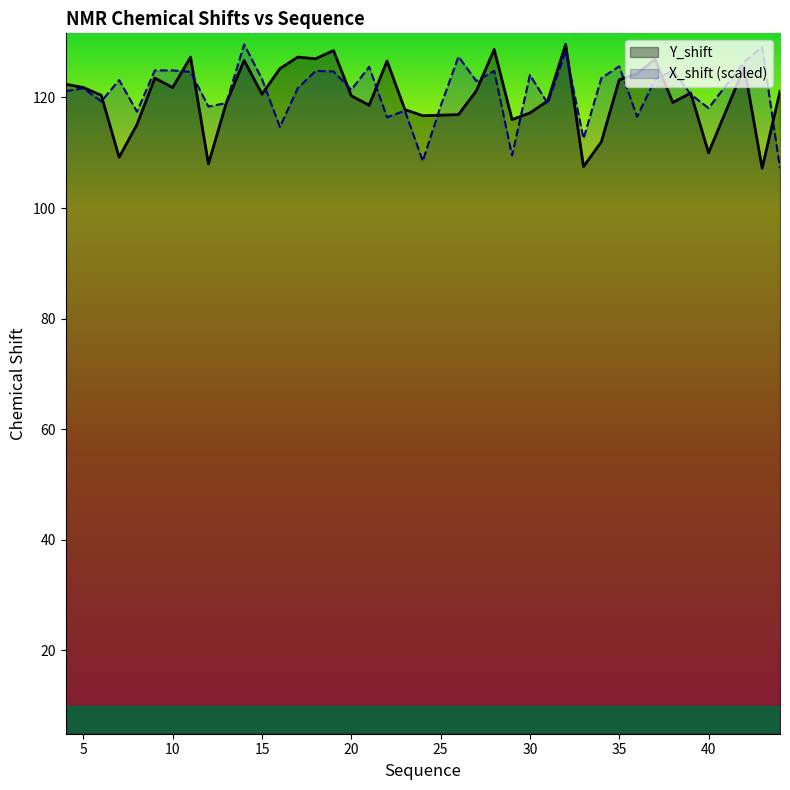

Is it true that X_shift equals 114.7 at 16?

True